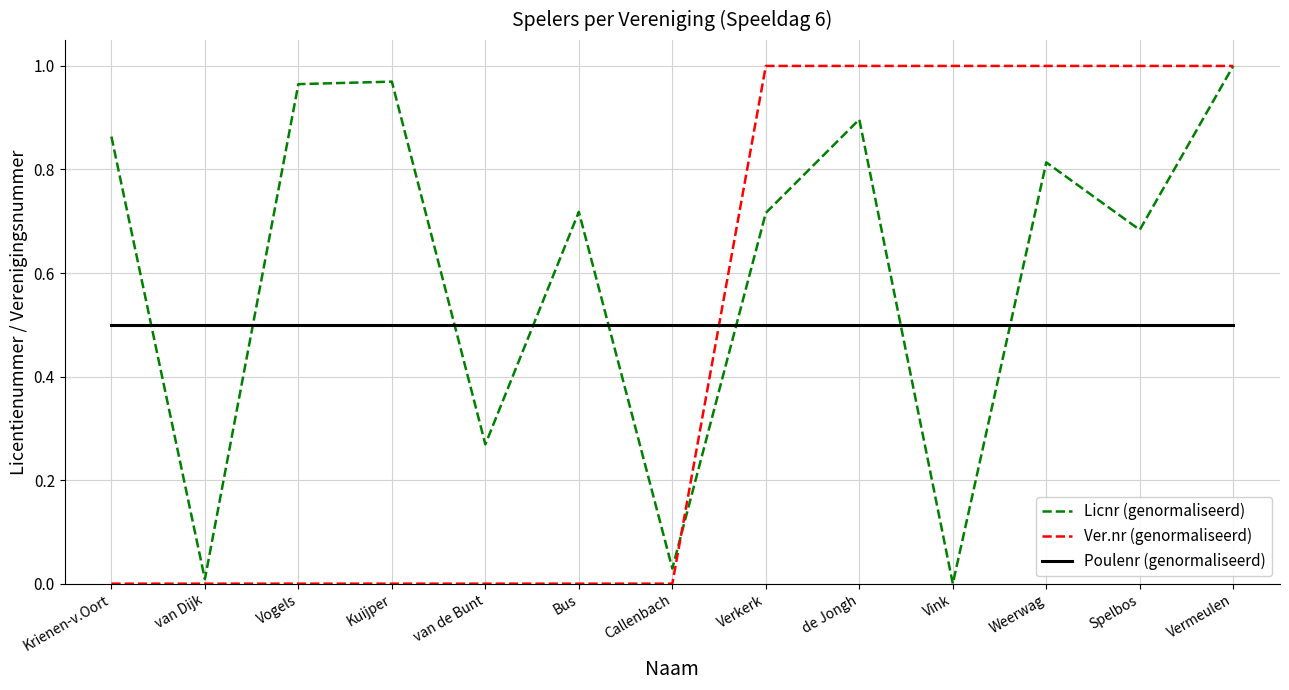

Rank the series by their average value, from lowest to highest.

Ver.nr (genormaliseerd), Poulenr (genormaliseerd), Licnr (genormaliseerd)